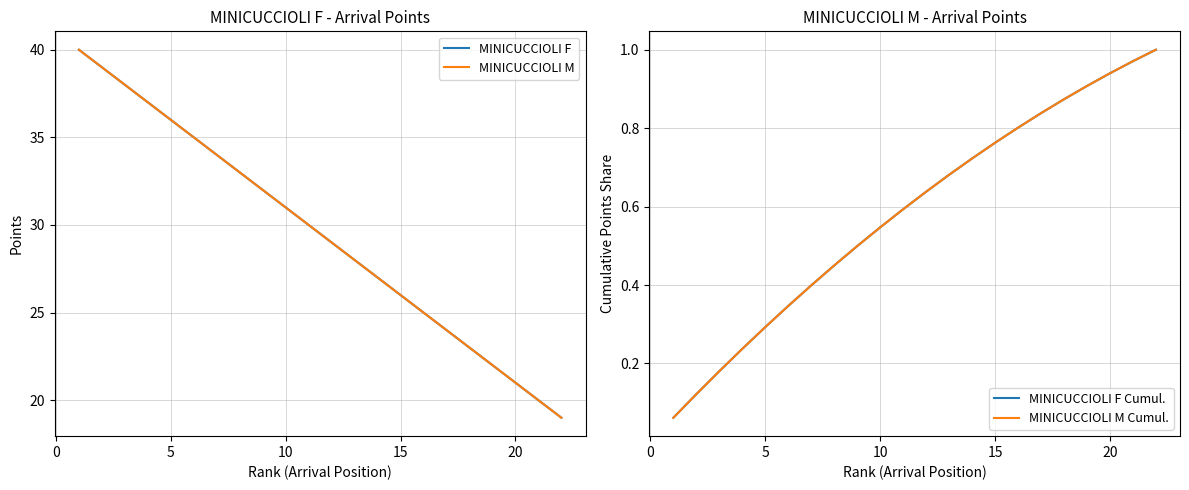

True or false: MINICUCCIOLI M and MINICUCCIOLI F Cumul. intersect in this chart.

False